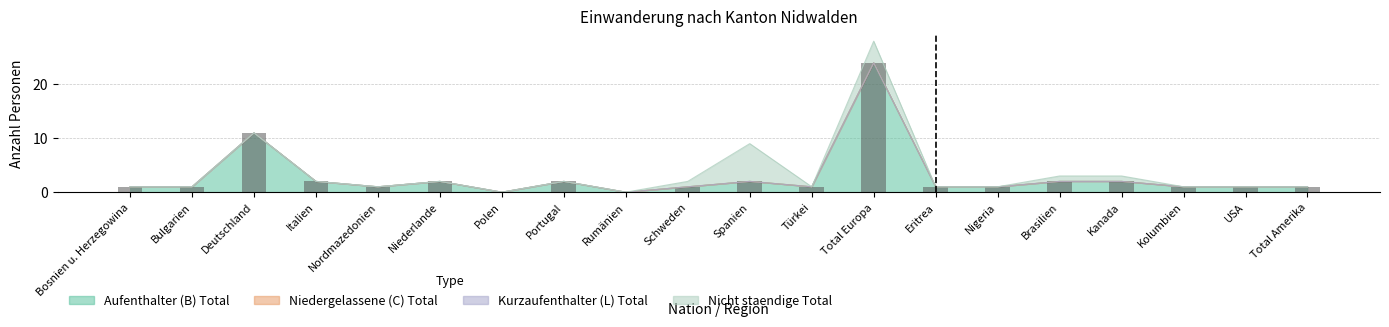

What are all the series names shown in the legend?

Aufenthalter (B) Total, Niedergelassene (C) Total, Kurzaufenthalter (L) Total, Nicht staendige Total